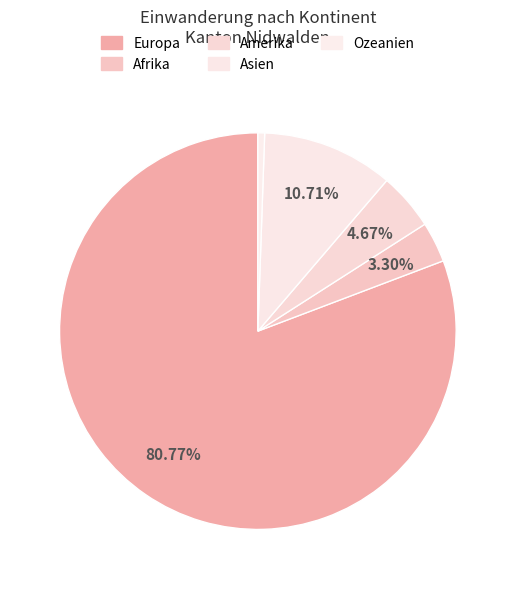

Which category has the smallest portion of the pie?

Ozeanien